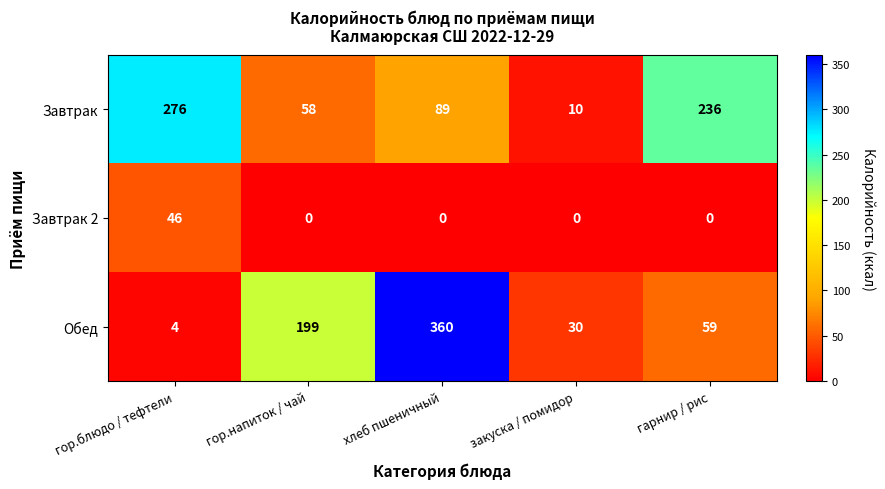

What is the minimum value for Завтрак?

10